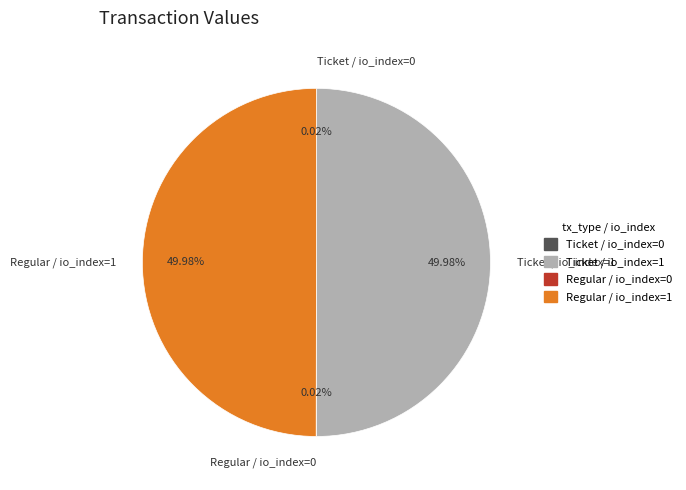

Which category has the biggest portion of the pie?

Ticket / io_index=1